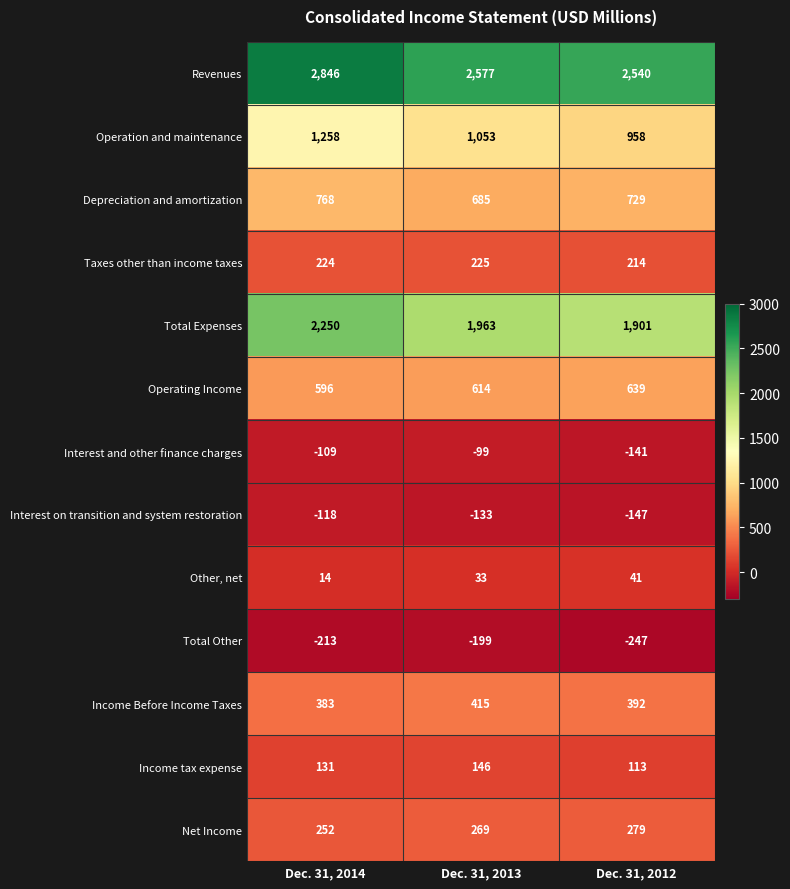

What is the maximum value shown in the chart?

2846